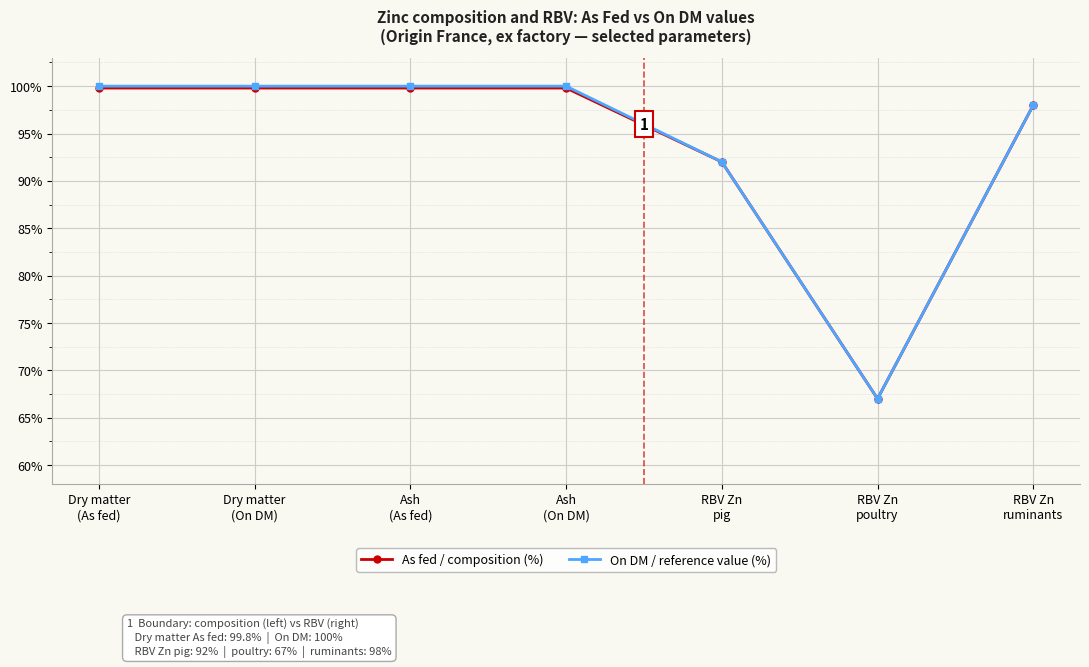

Where is As fed / composition (%) nearest to the value 83?

RBV Zn
pig